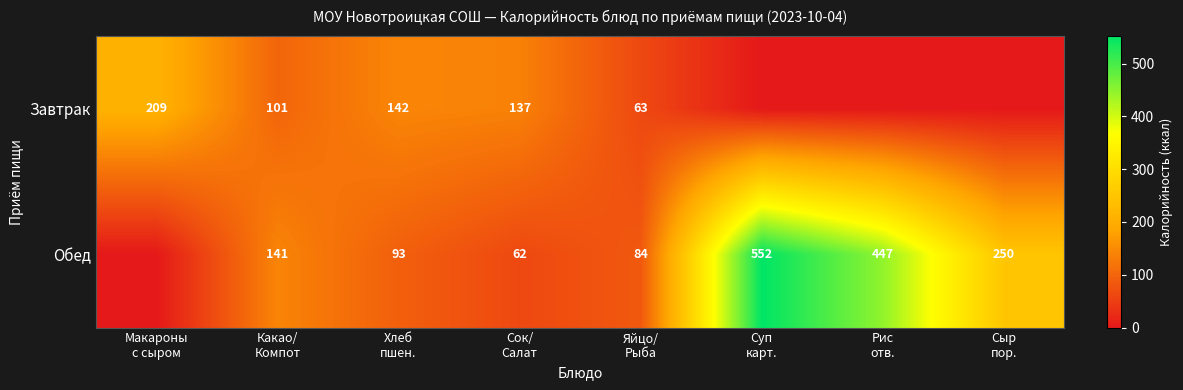

At which label is Обед closest to 276?

Сыр пор.